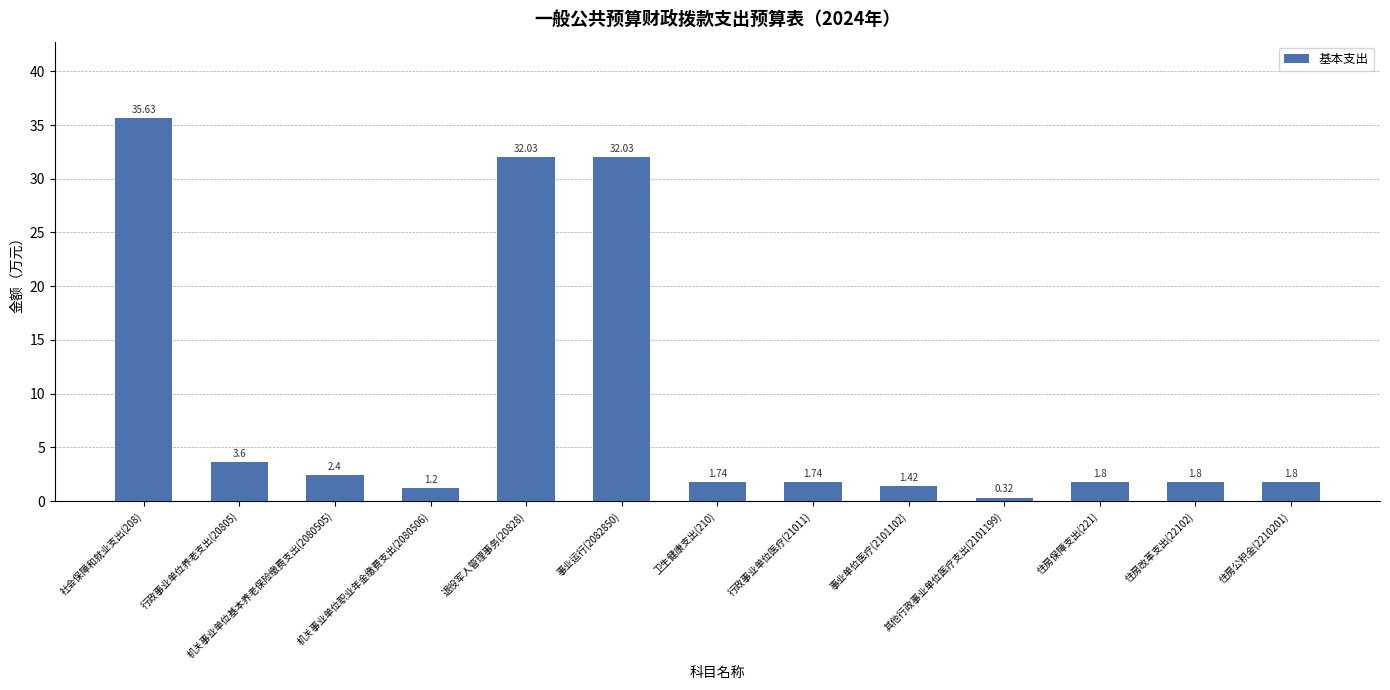

Which has a higher value, 机关事业单位基本养老保险缴费支出(2080505) or 卫生健康支出(210)?

机关事业单位基本养老保险缴费支出(2080505)